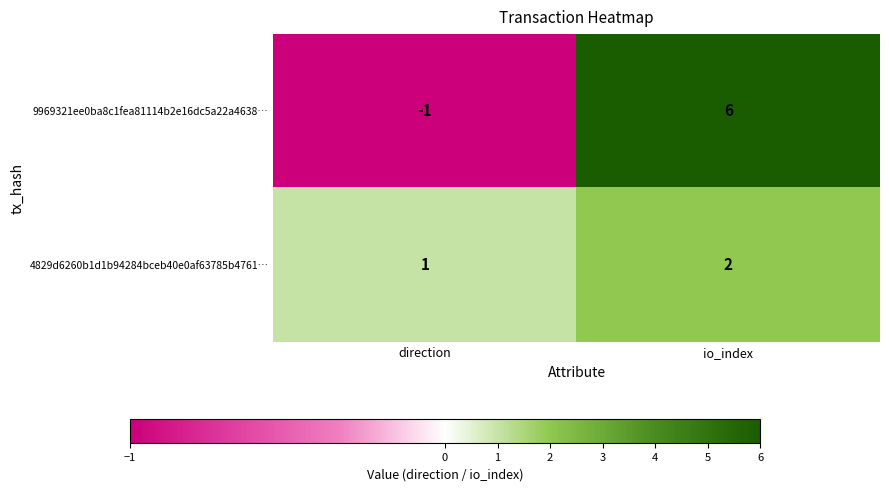

Count the number of categories in the chart.

2